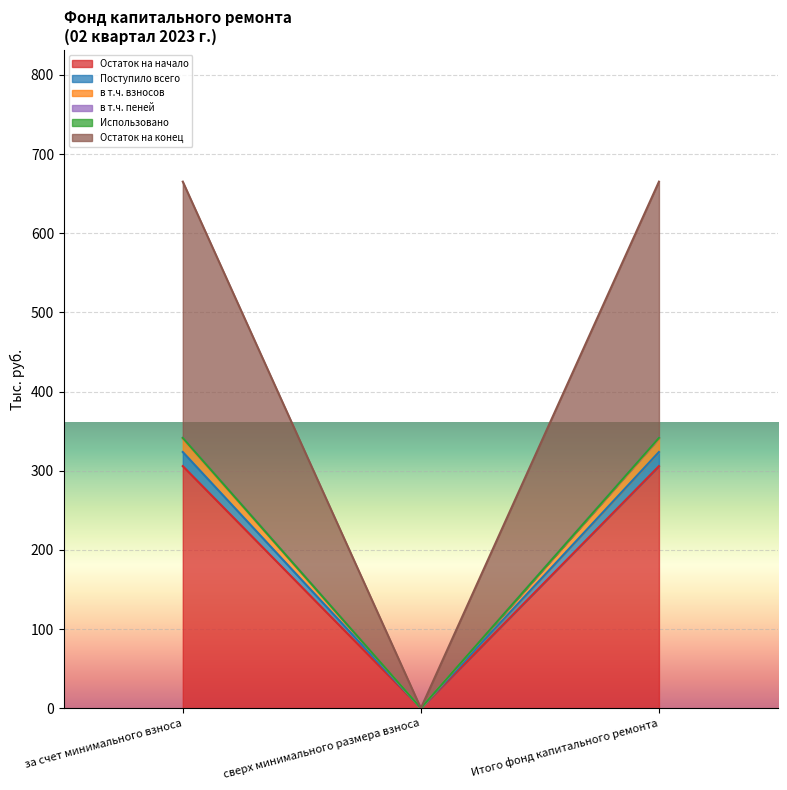

Does the chart display data point markers on the line(s)?

No